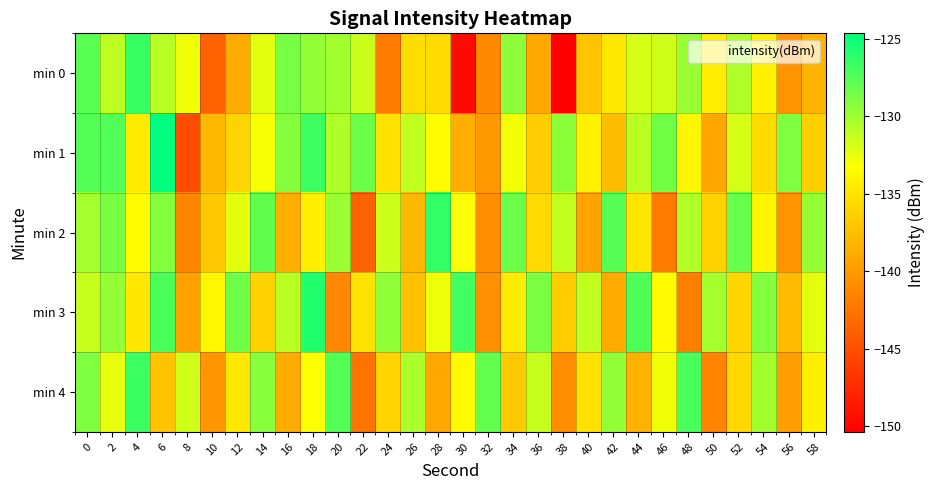

What is the difference between the highest and lowest values at 46?

13.6